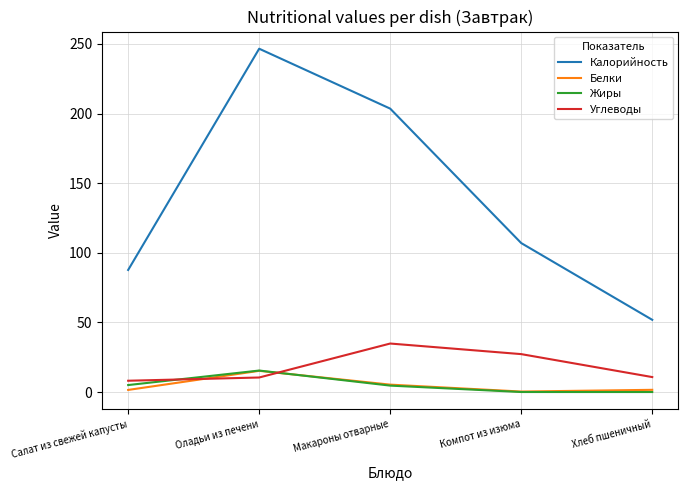

What are all the series names shown in the legend?

Калорийность, Белки, Жиры, Углеводы